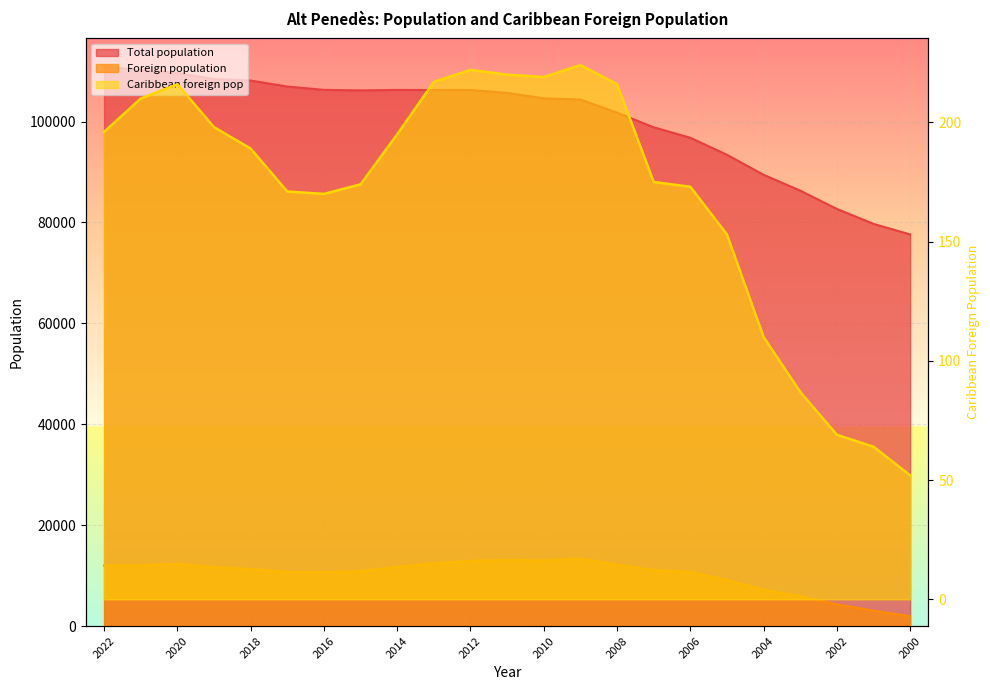

Which label corresponds to the smallest value in the chart?

2000